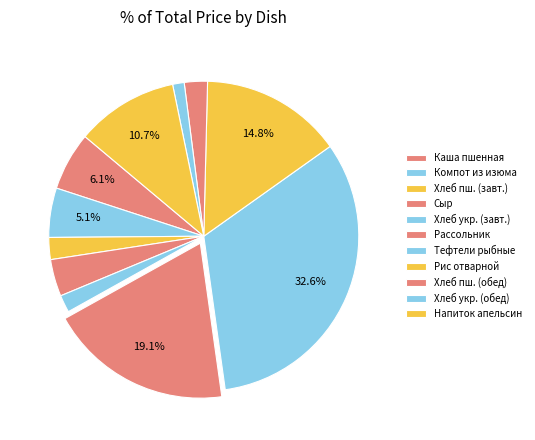

Count the number of slices in the pie.

11